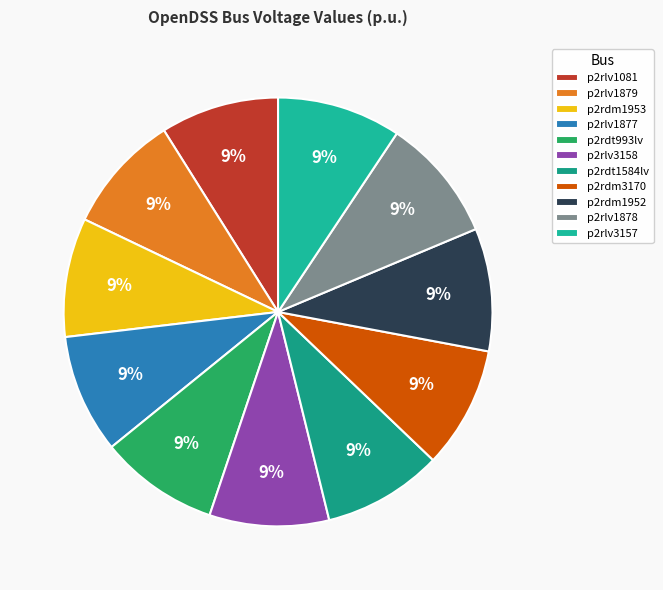

What is the ratio of the value at p2rlv1081 to the value at p2rlv3157?

1.0